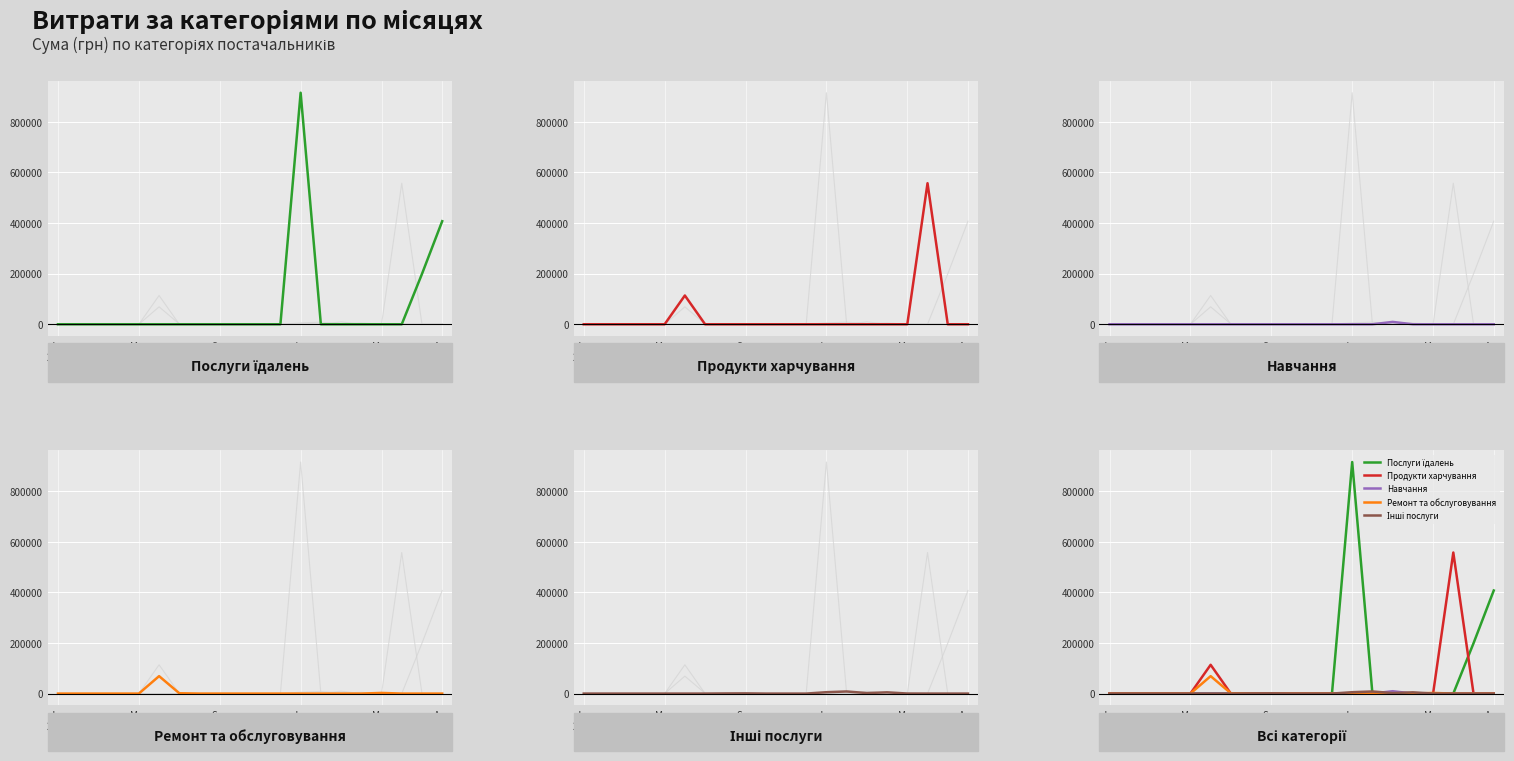

How many interior local peaks does the Продукти харчування series have?

2